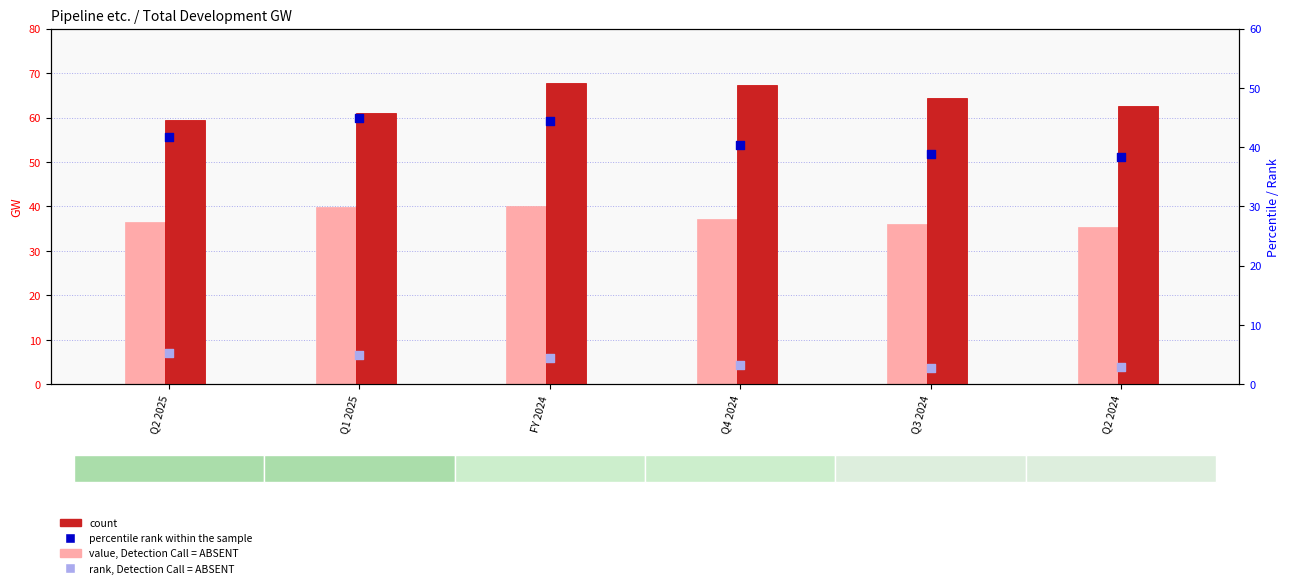

Which series reaches the maximum Y coordinate?

count